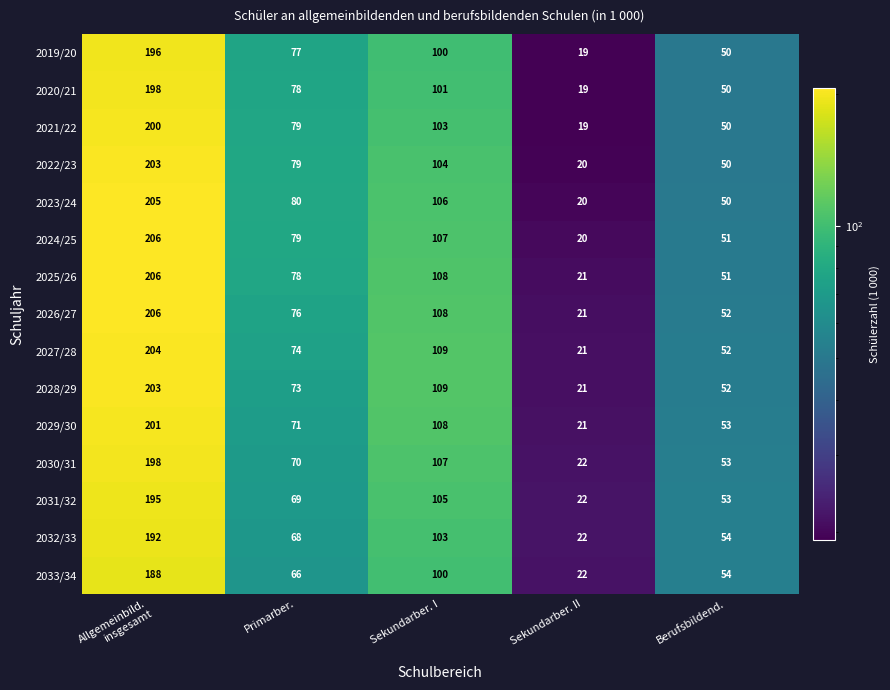

What is the sum of the 2024/25 values at Berufsbildend. and Sekundarber. II?

71